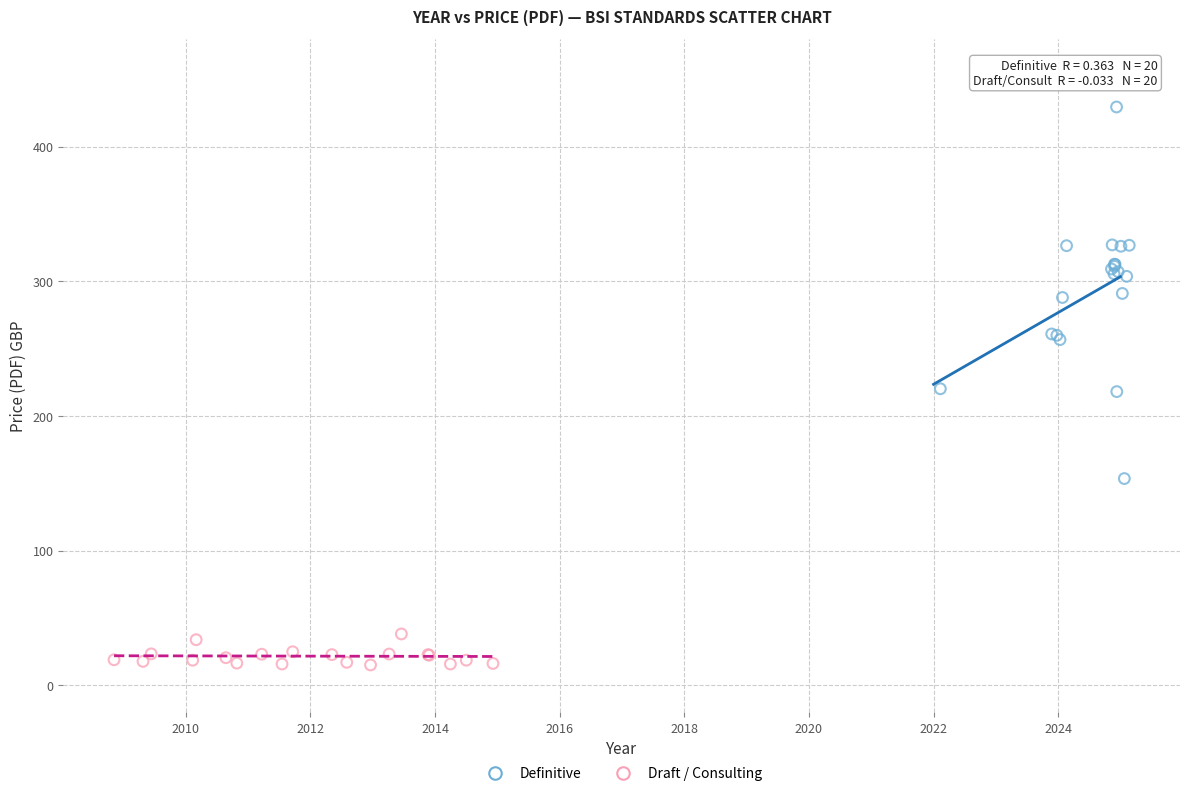

Which series reaches the minimum Y coordinate?

Draft / Consulting